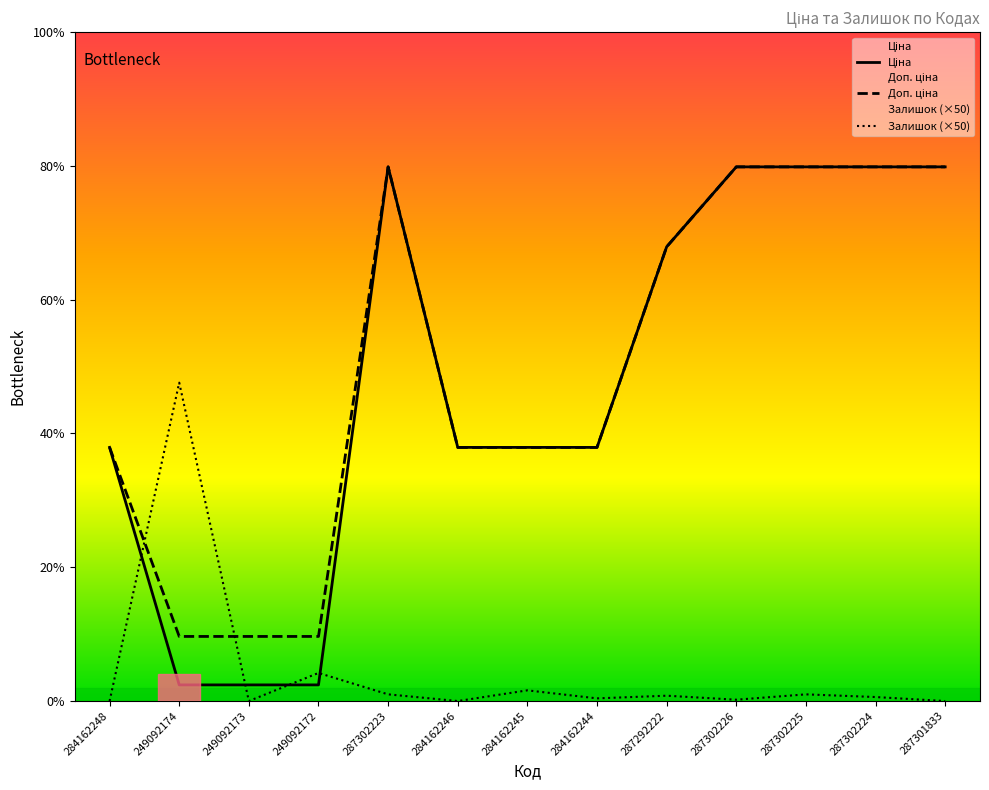

What is the difference between the second highest and second lowest values in the Доп. ціна series?

17549.3